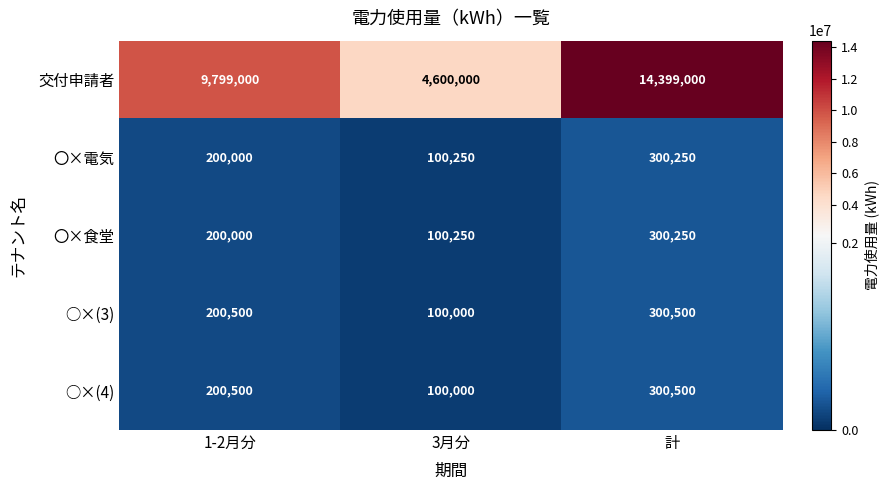

Read the 〇×食堂 value at 1-2月分.

200000